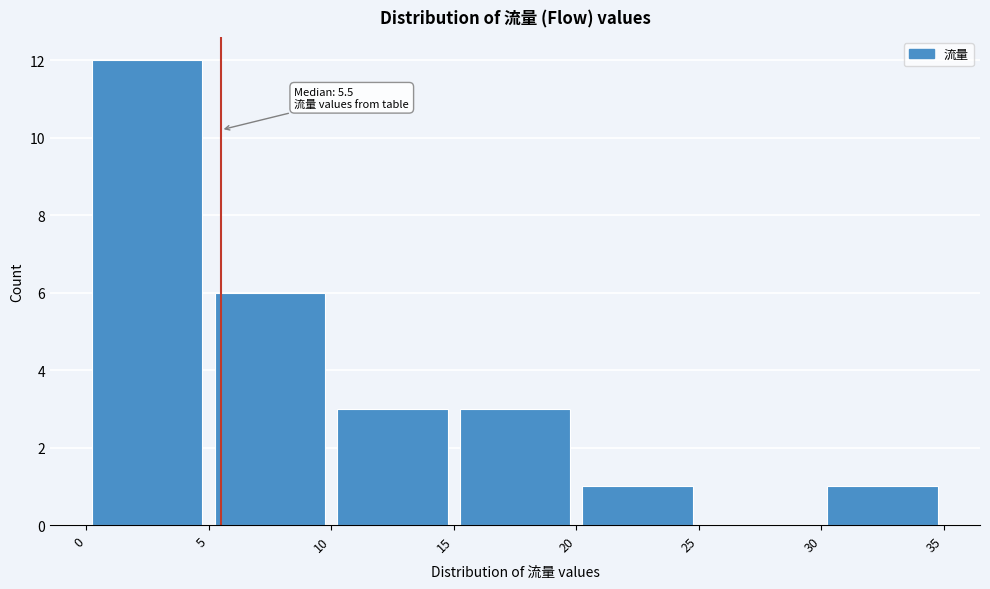

Over which range of the x-axis is the bar tallest?

0 to 5